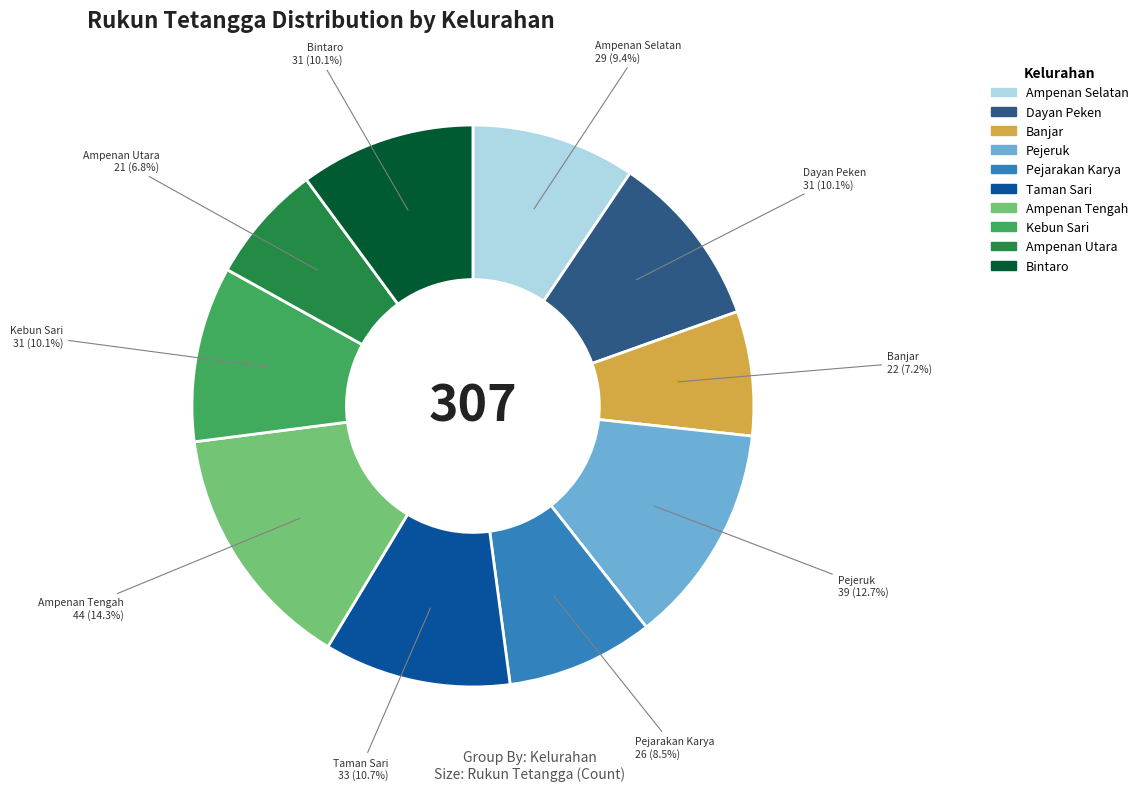

What percentage do Ampenan Tengah and Bintaro together represent?

24.4%